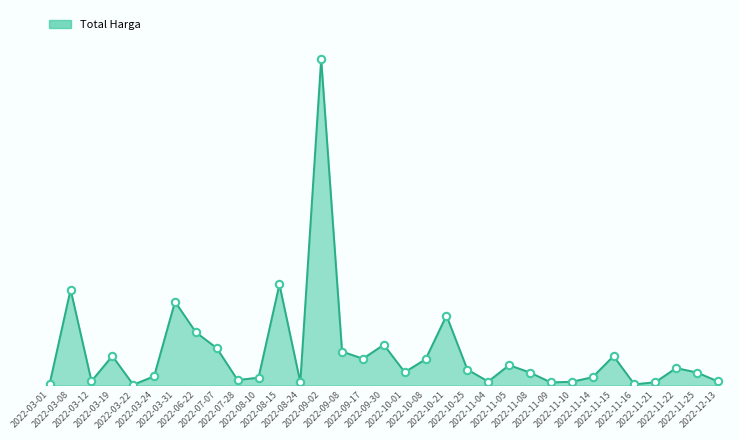

Between 2022-03-22 and 2022-11-21, which is larger?

2022-11-21